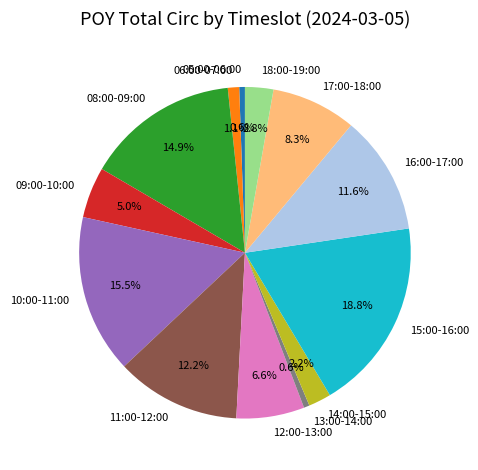

Which slice is the largest?

15:00-16:00